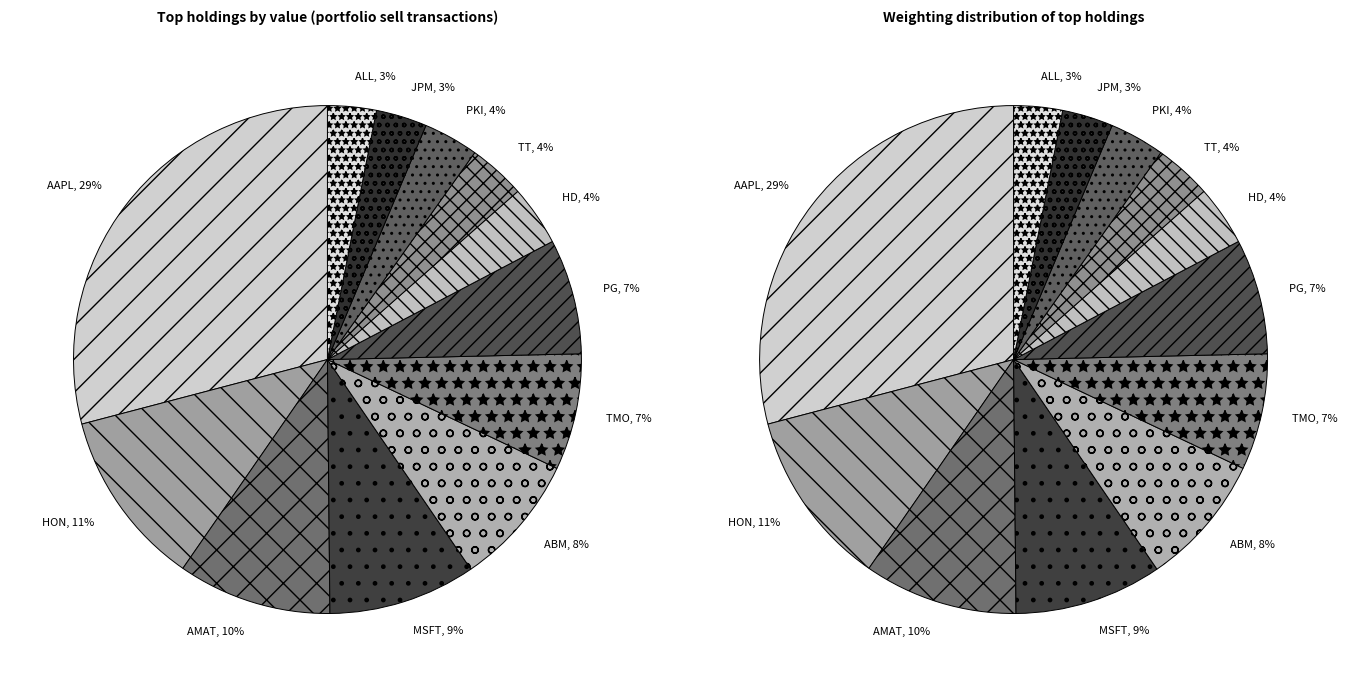

Does AMAT account for over 50% of the chart?

No